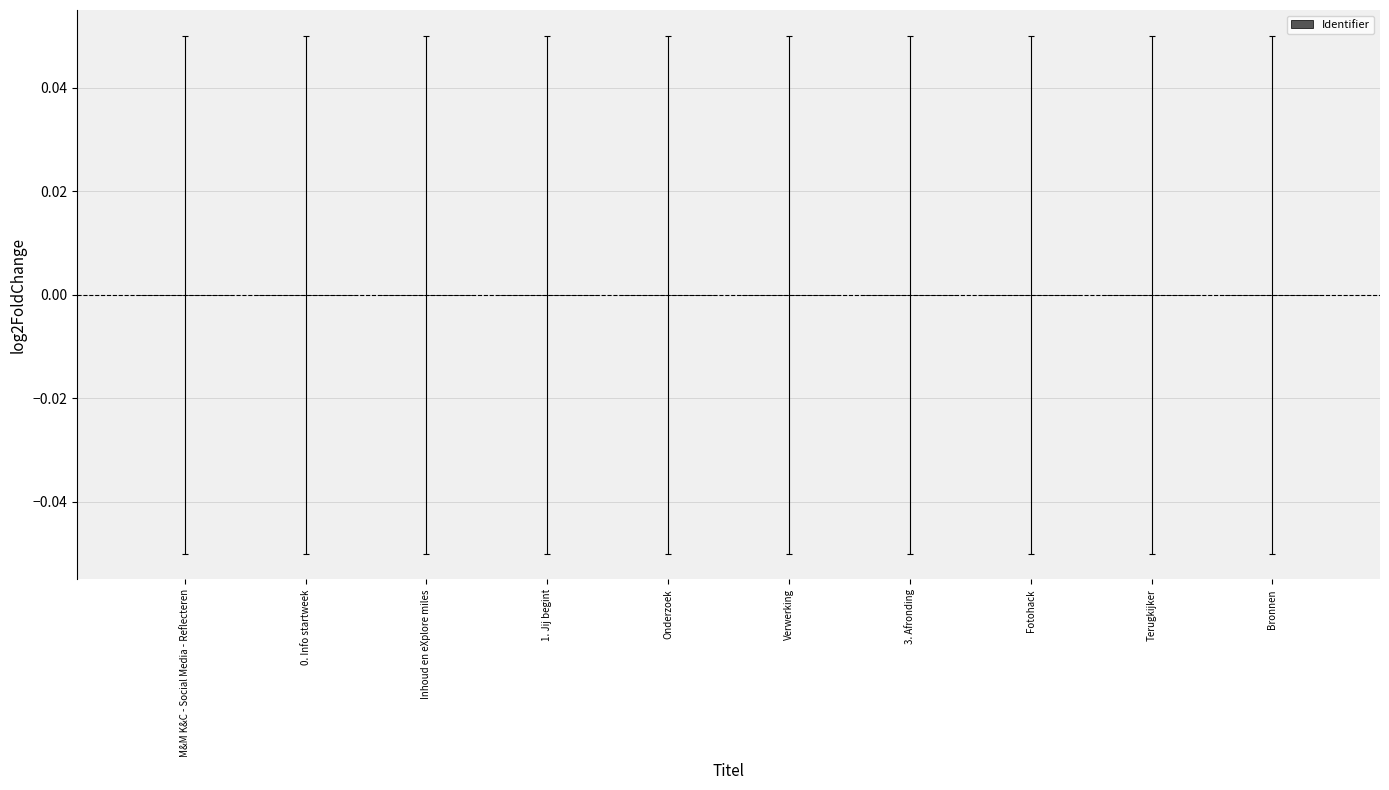

True or false: the data shows -0.0 at 0. Info startweek.

True